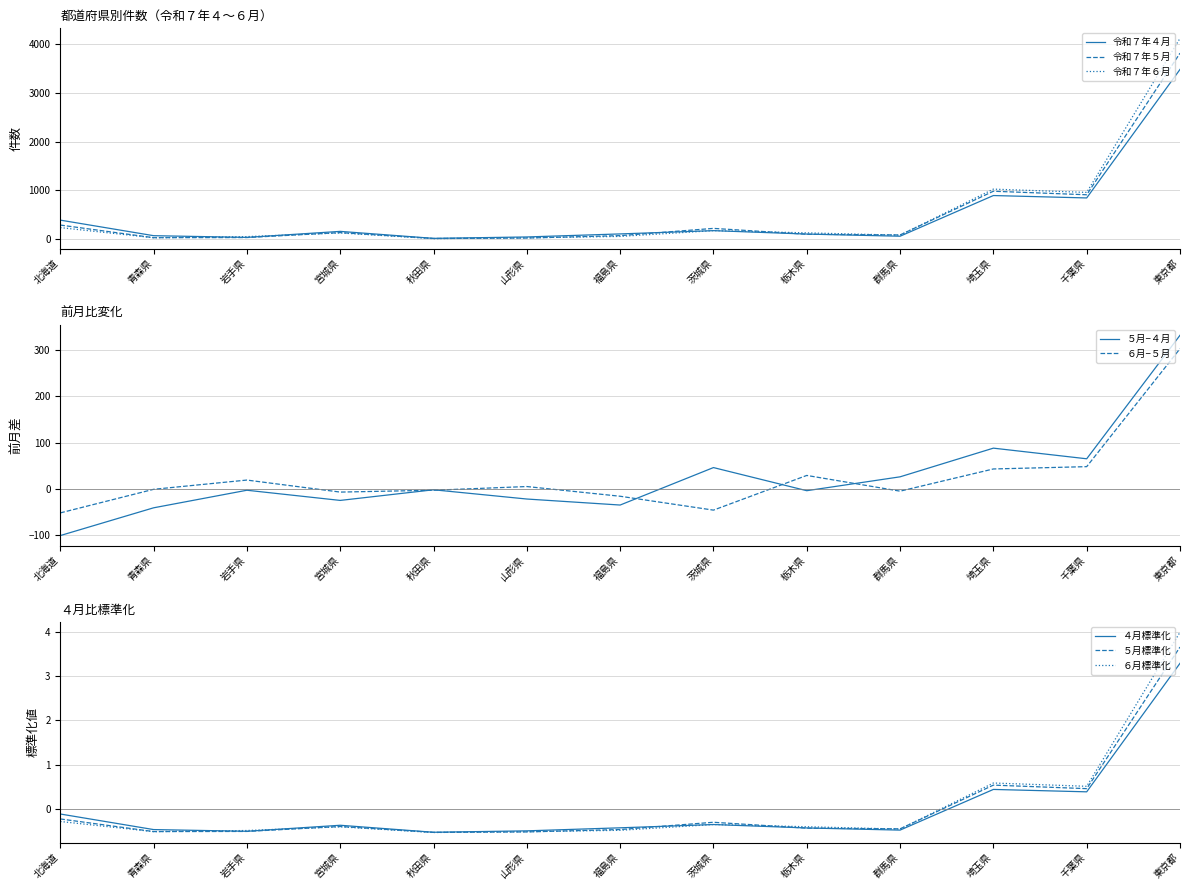

Where is the first local maximum for 令和７年５月?

宮城県